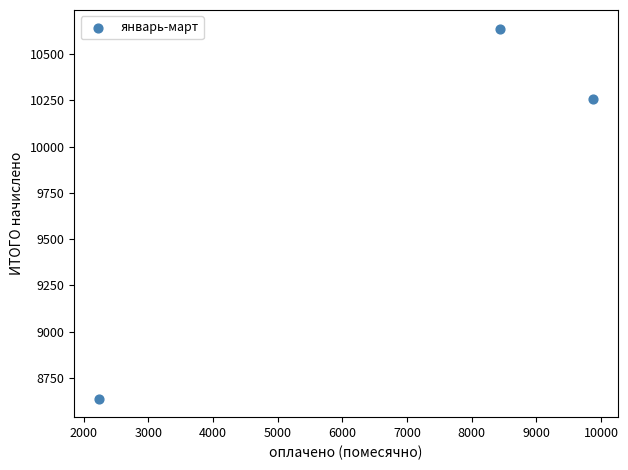

What is the average Y value?

9845.1